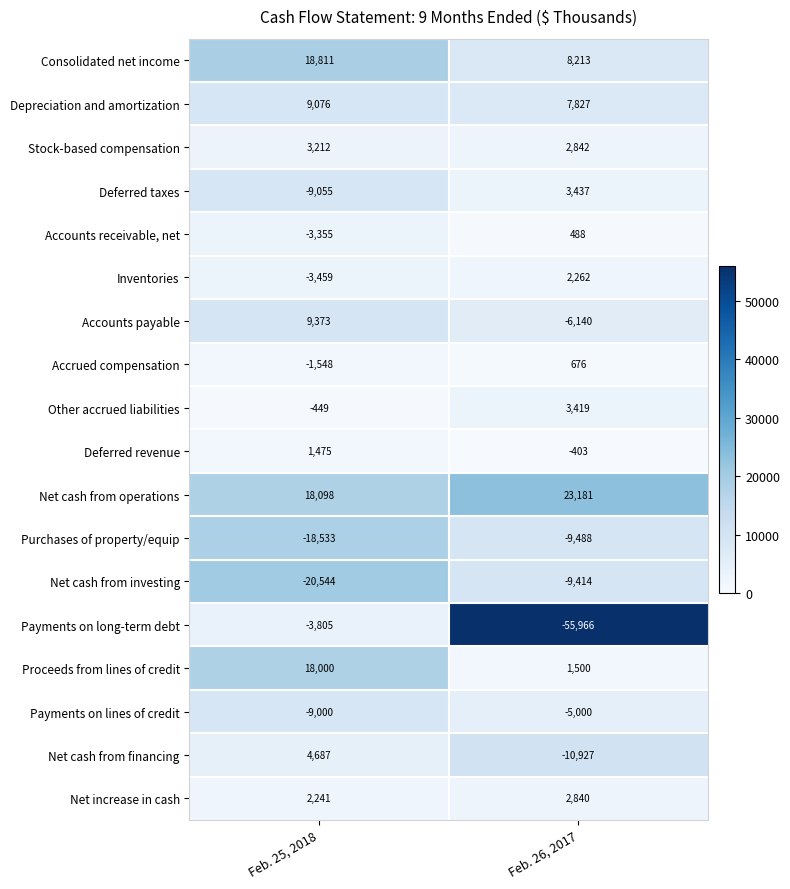

Is it true that Consolidated net income equals 11188 at Feb. 26, 2017?

False